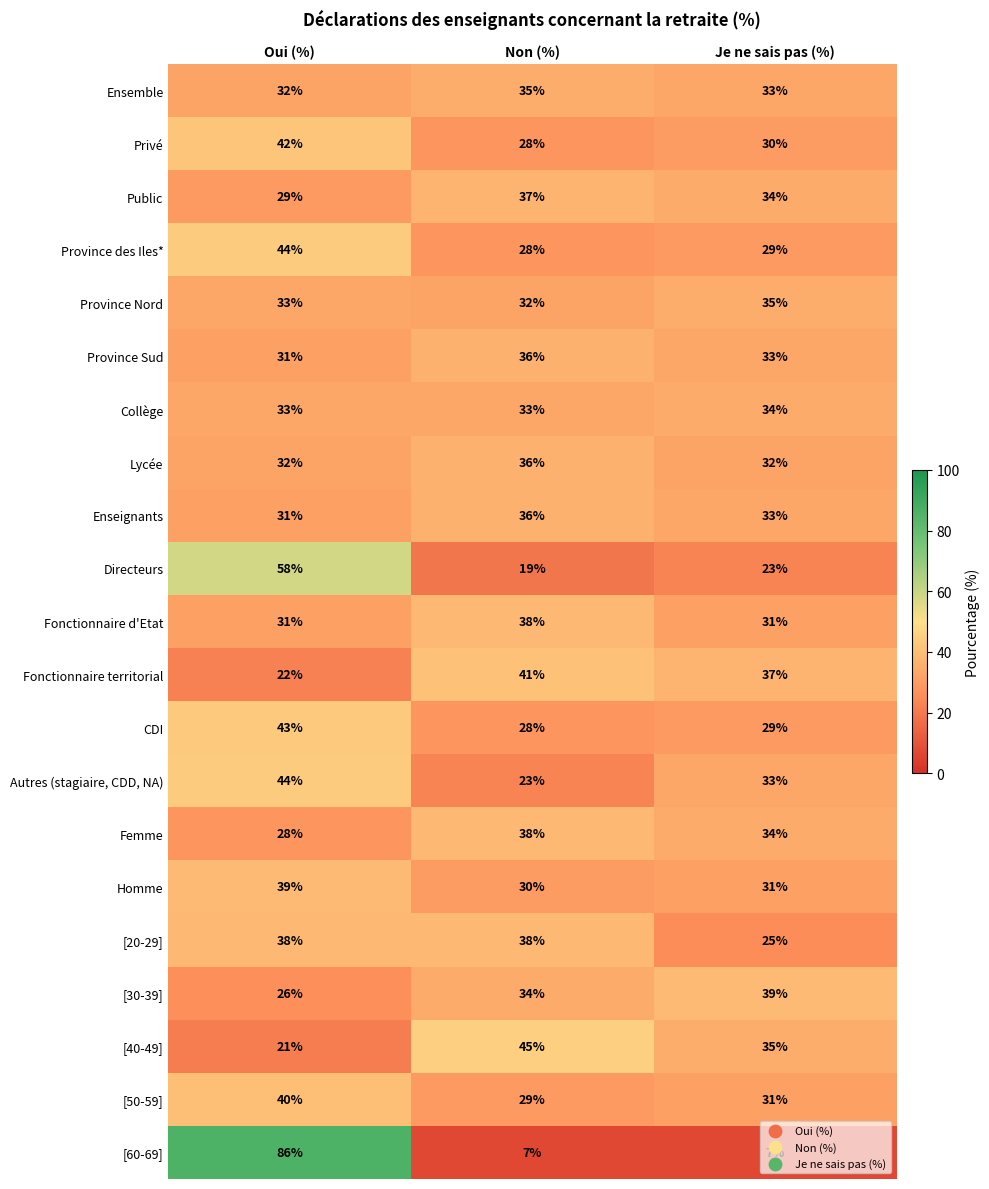

List the labels in order of Ensemble value, largest first.

Non (%), Je ne sais pas (%), Oui (%)